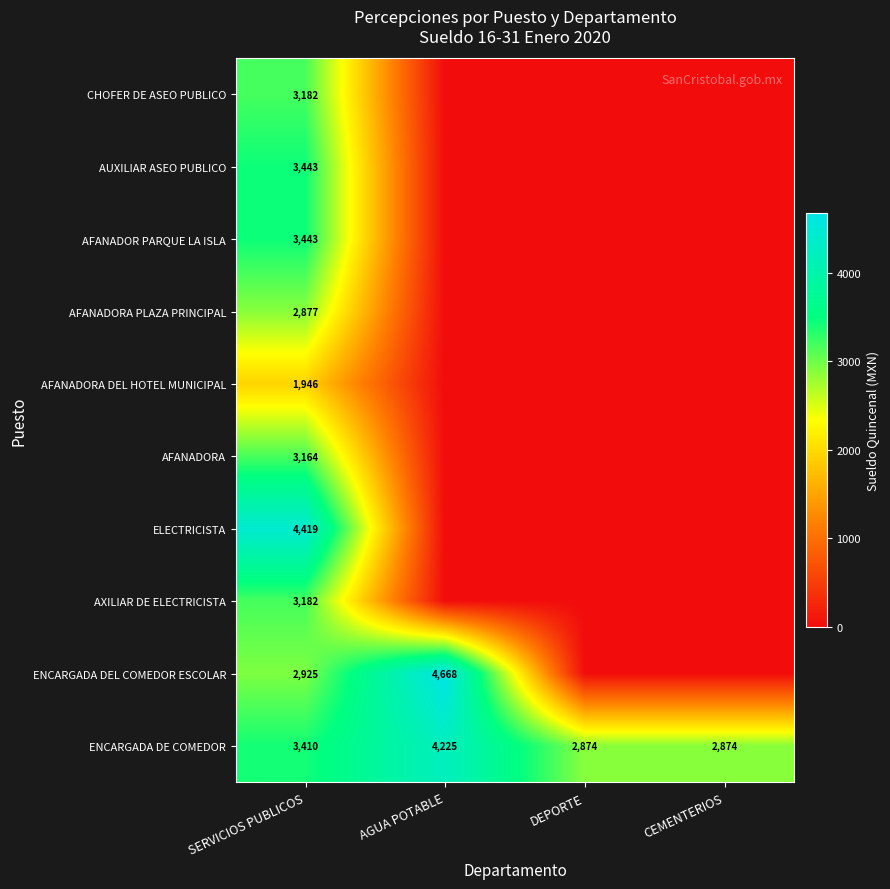

At which category is the sum across all series the highest?

SERVICIOS PUBLICOS